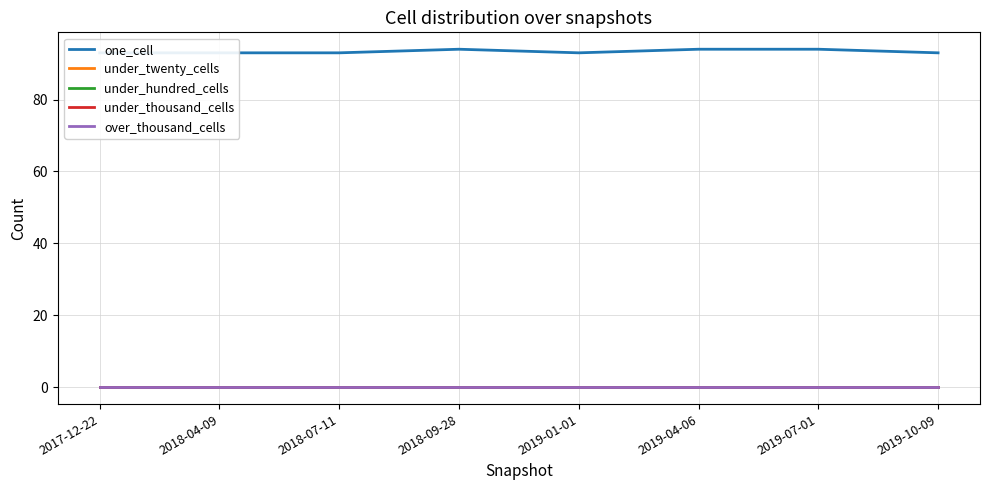

Is the value of under_thousand_cells at 2018-07-11 greater than the value of over_thousand_cells at 2018-04-09?

No